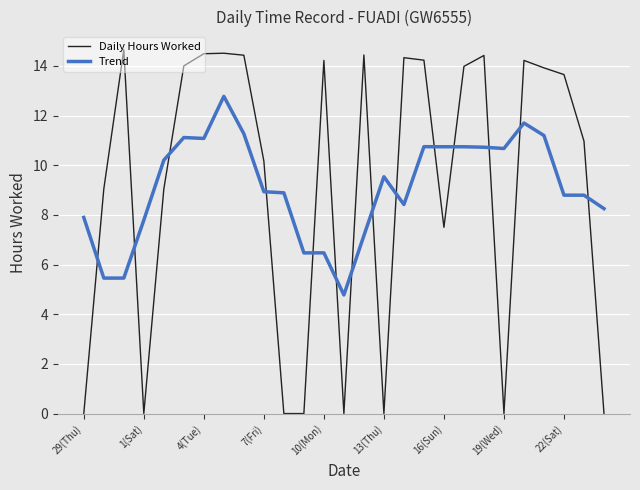

What is the maximum value shown in the chart?

14.7